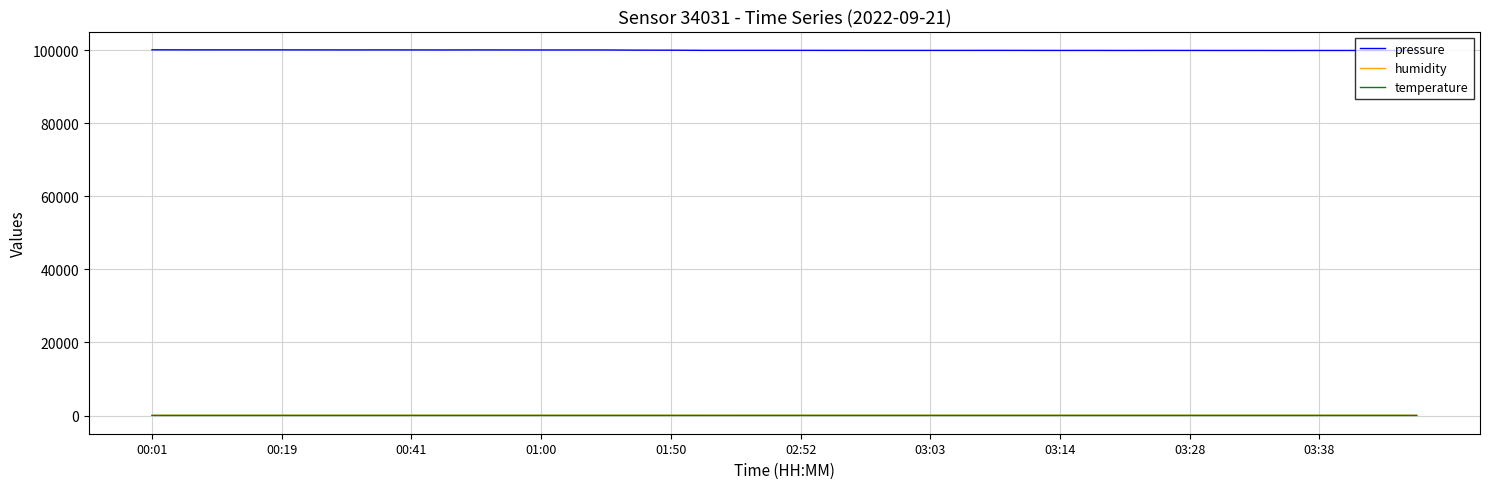

What is the maximum value shown in the chart?

100120.9